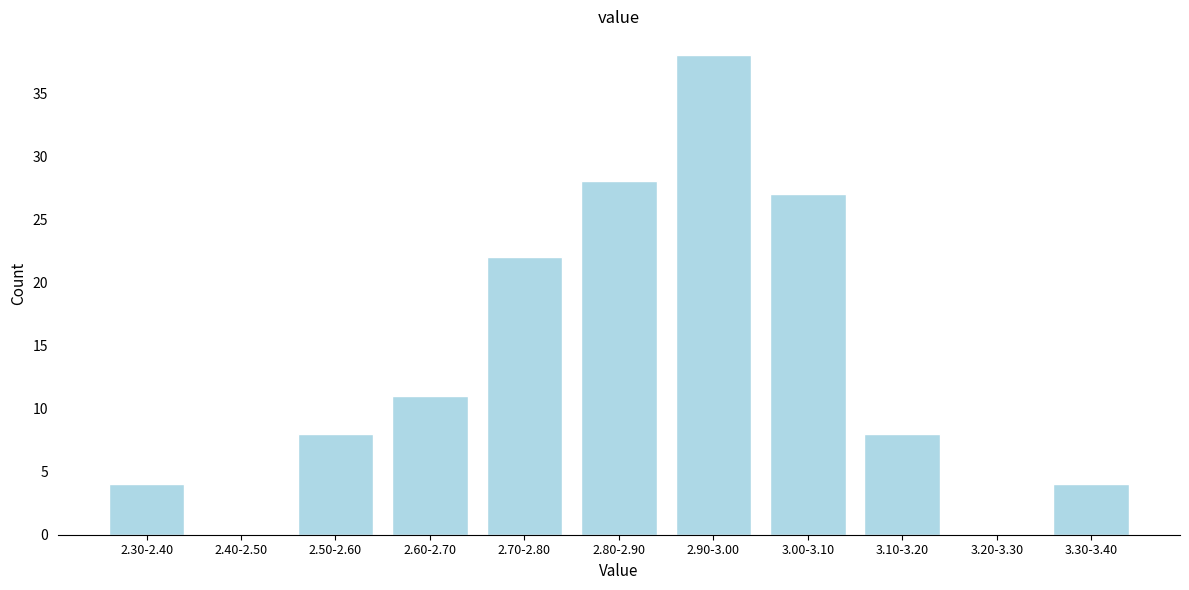

Reading left to right, extract all data points from this chart.

2.30-2.40=4	2.40-2.50=0	2.50-2.60=8	2.60-2.70=11	2.70-2.80=22	2.80-2.90=28	2.90-3.00=38	3.00-3.10=27	3.10-3.20=8	3.20-3.30=0	3.30-3.40=4